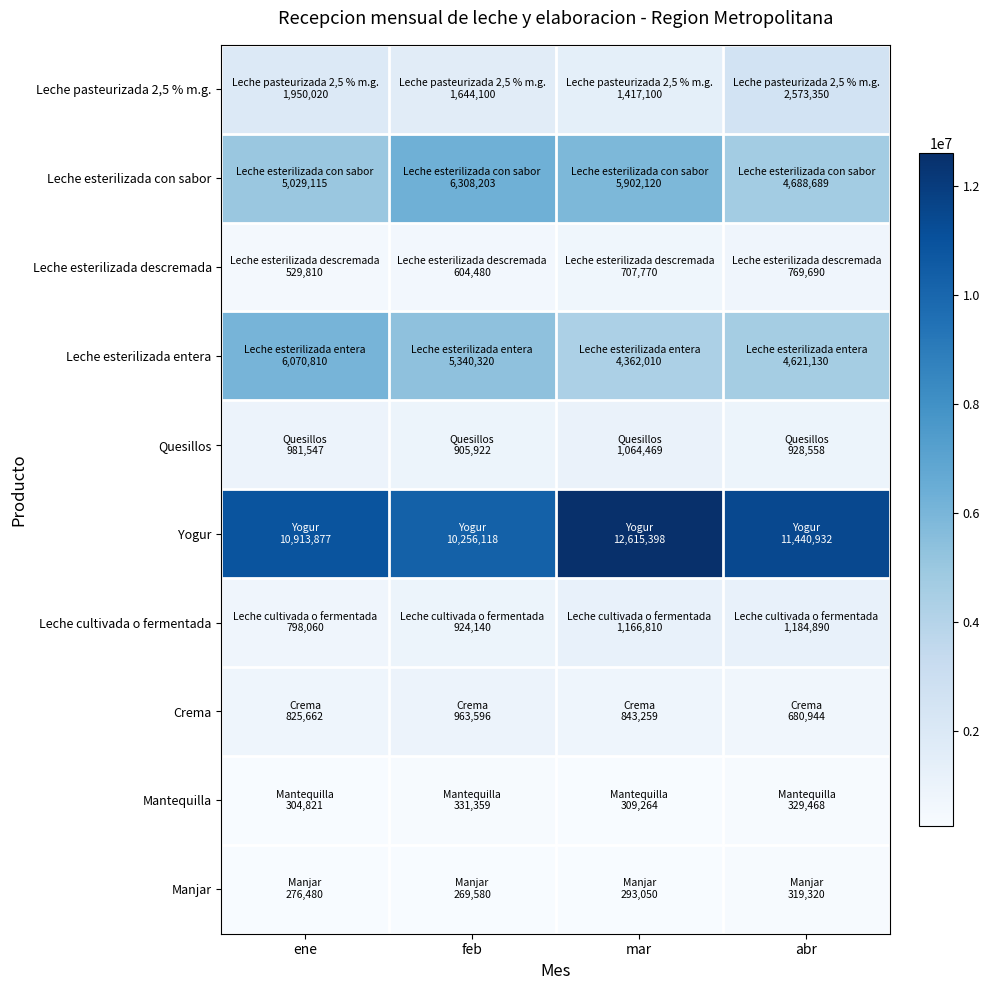

Between feb and abr, which series saw the biggest shift?

Leche esterilizada con sabor